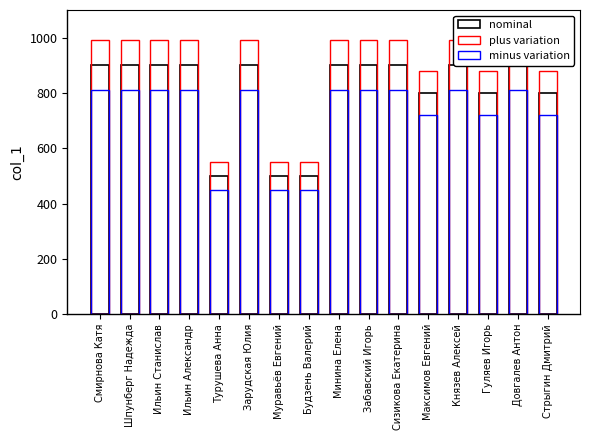

Which series has the largest total across all categories?

plus variation